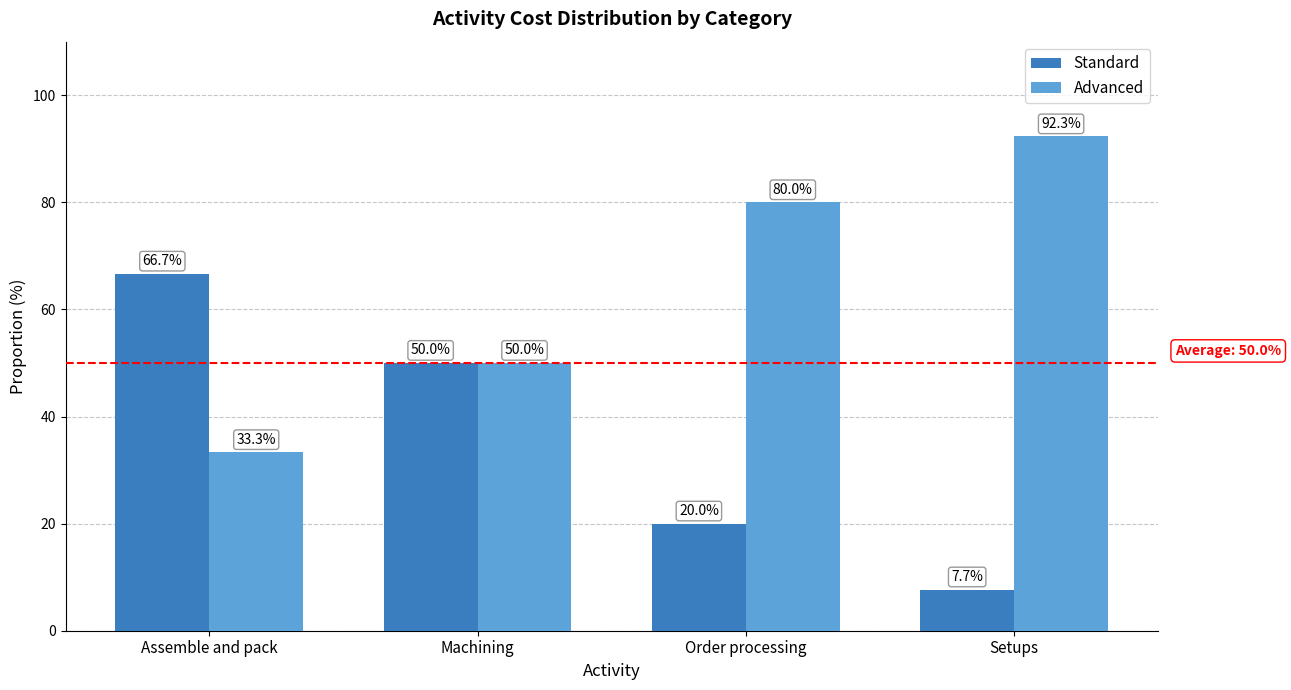

The value of Advanced at Order processing is 80.0. True or false?

True